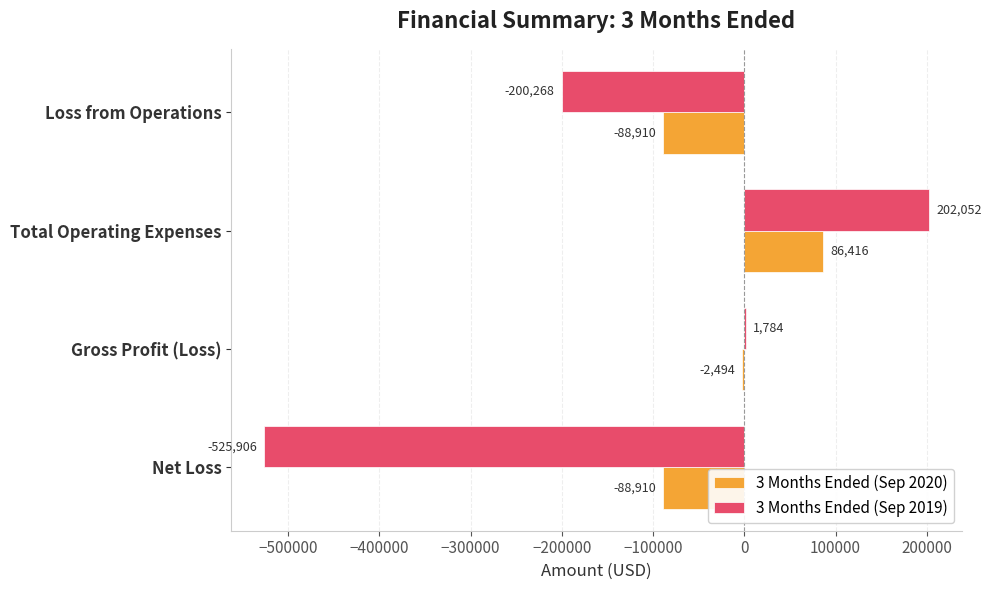

The value of 3 Months Ended (Sep 2020) at Net Loss is -88910. True or false?

True